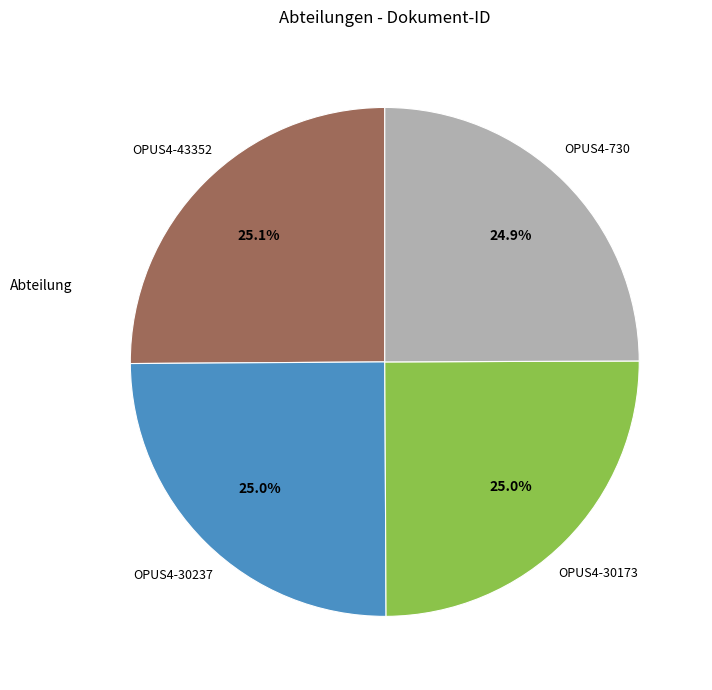

Is there any slice that represents more than half of the pie?

No